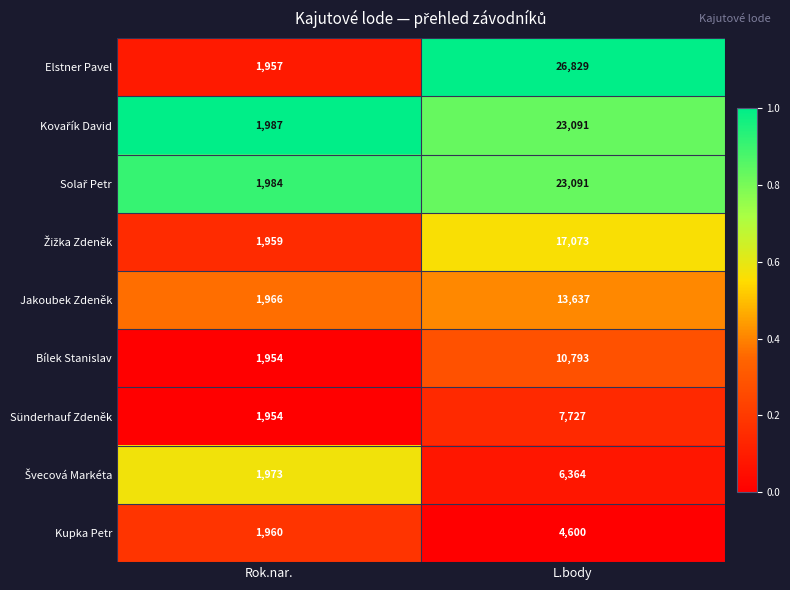

Which label corresponds to the largest value in the chart?

L.body